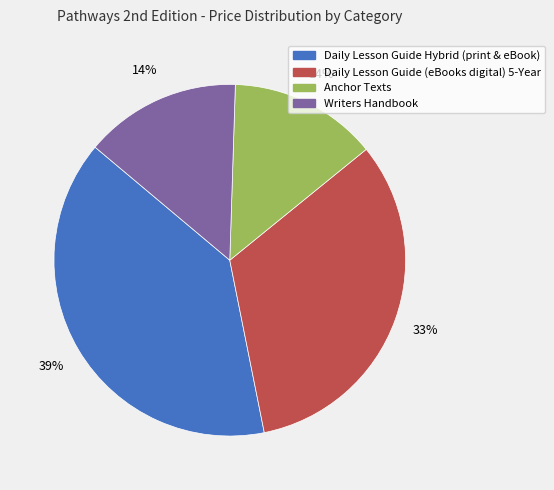

True or false: Writers Handbook accounts for 7% of the total.

False